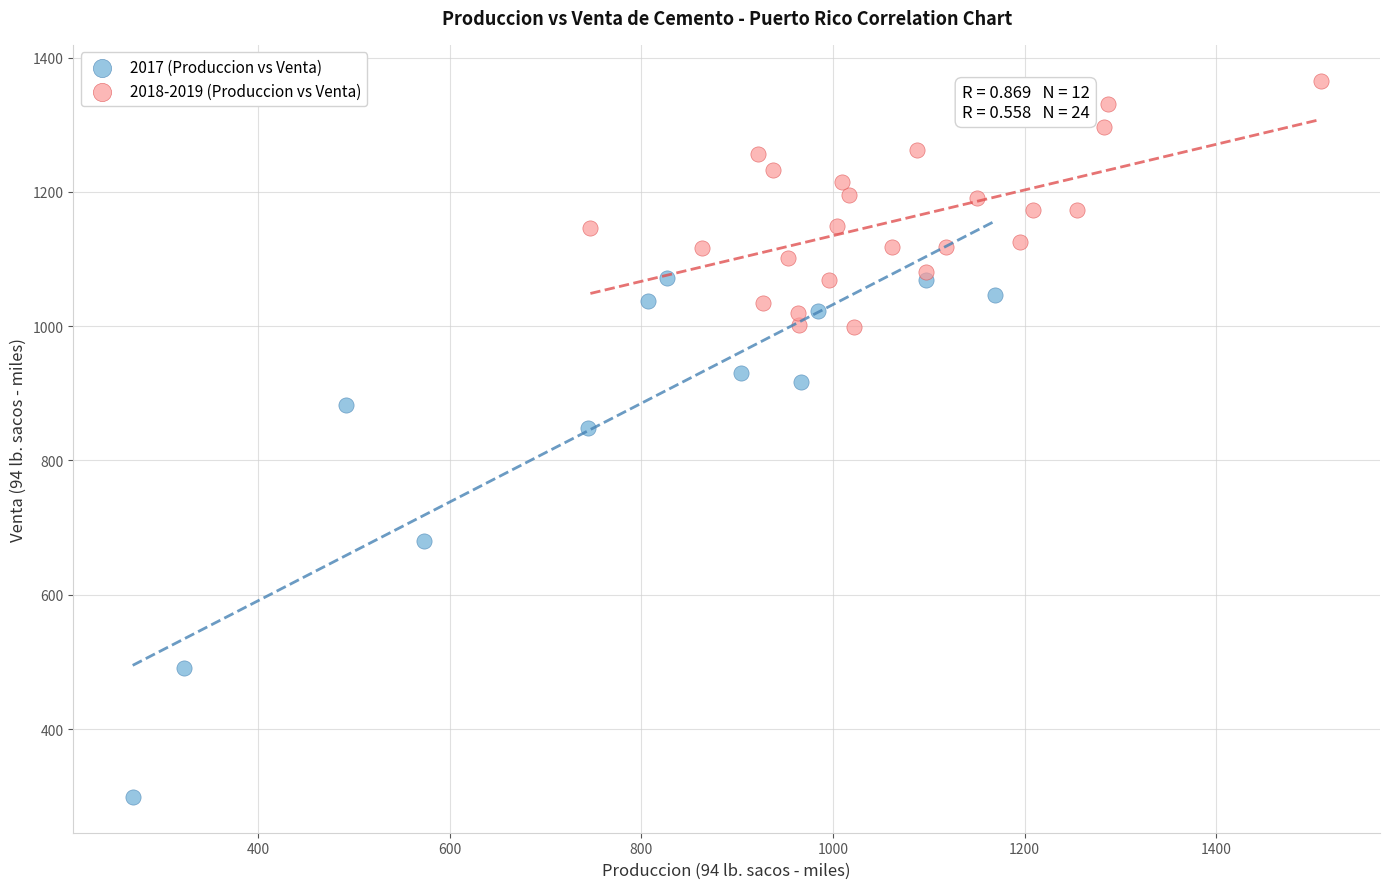

Which series has the widest spread of Y values?

2017 (Produccion vs Venta)